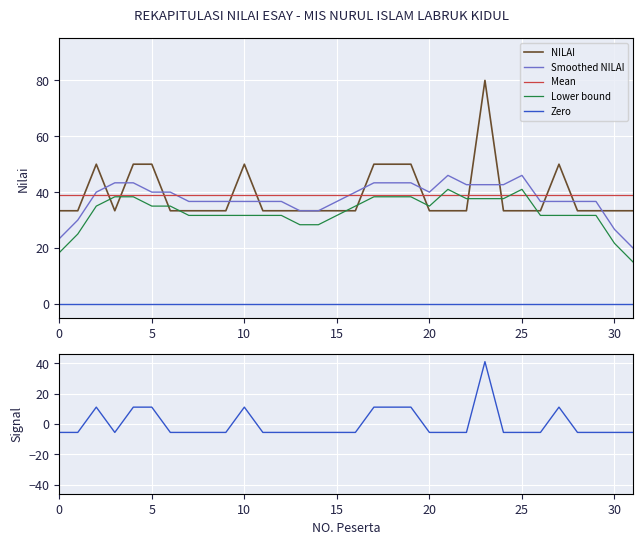

Is the value of Smoothed NILAI at 21 greater than the value of Zero at 31?

Yes